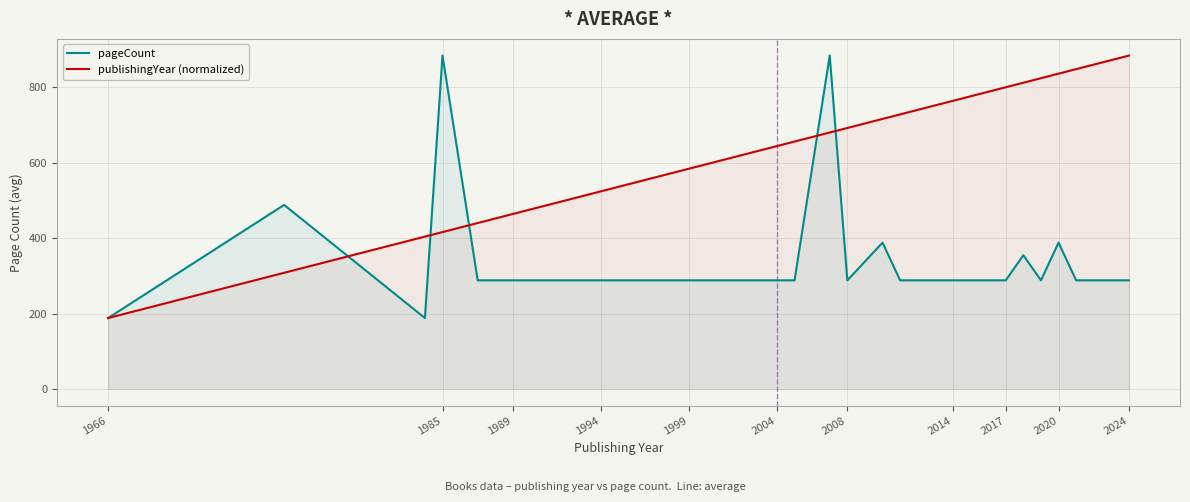

What value does the pageCount series have at 2024?

288.0